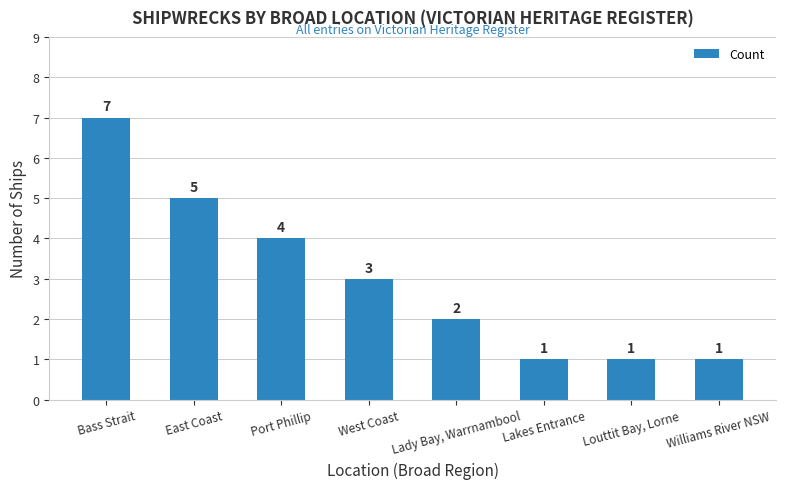

What is the label of the 2nd bar from the right?

Louttit Bay, Lorne